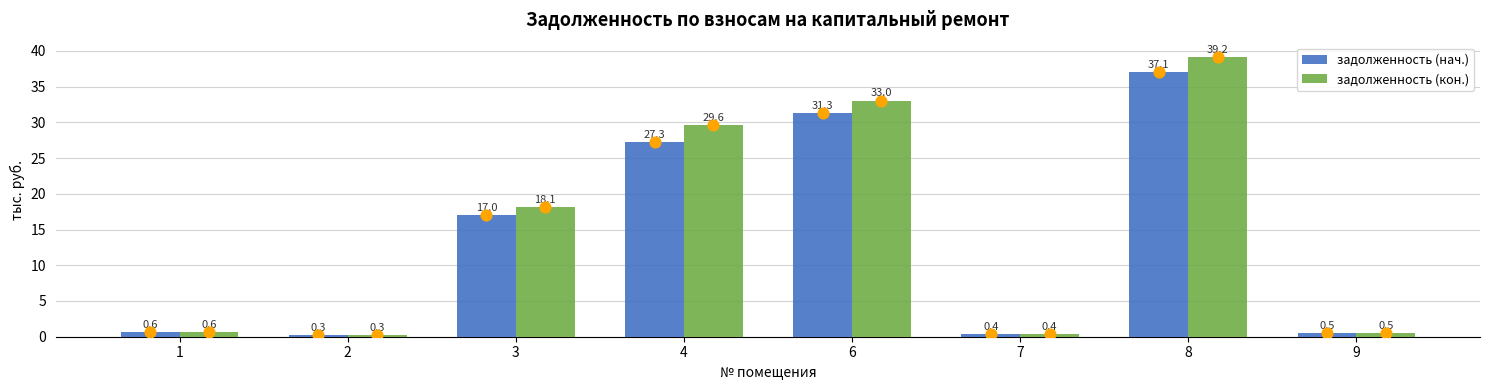

Is the value of задолженность (нач.) at 7 greater than the value of задолженность (кон.) at 3?

No